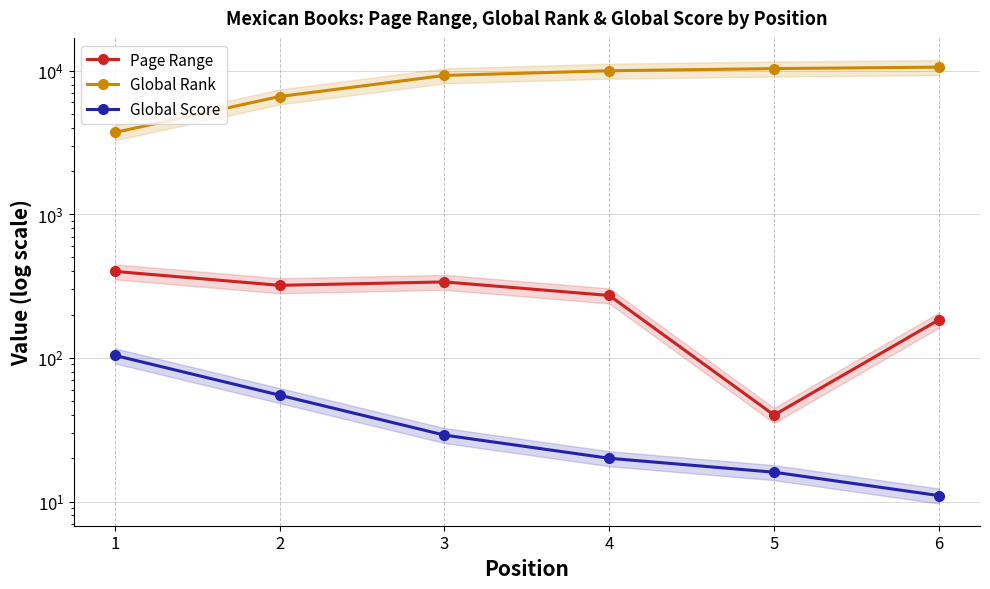

What is the sum of the Global Rank values at 2 and 1?

10315